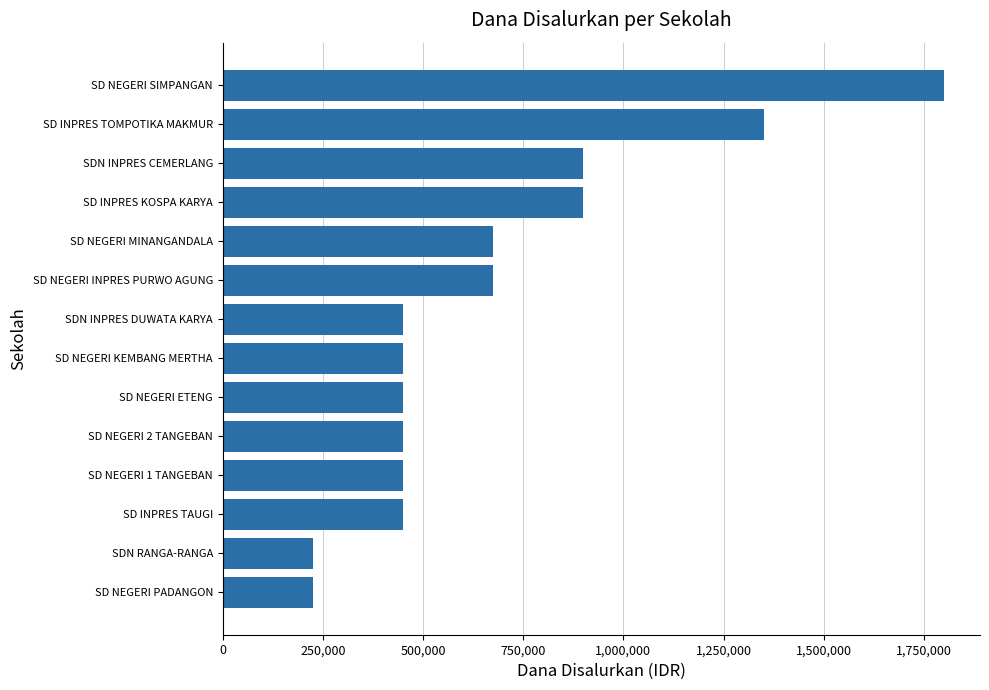

What is the difference between the values at SDN RANGA-RANGA and SD NEGERI KEMBANG MERTHA?

225000